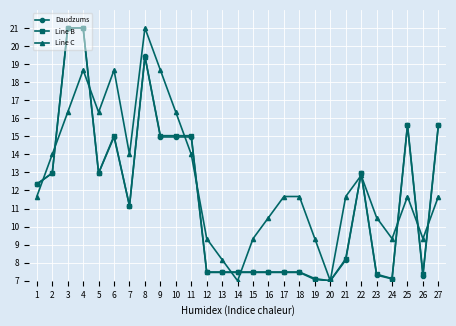

What is the difference between the Line C values at 27 and 19?

2.3